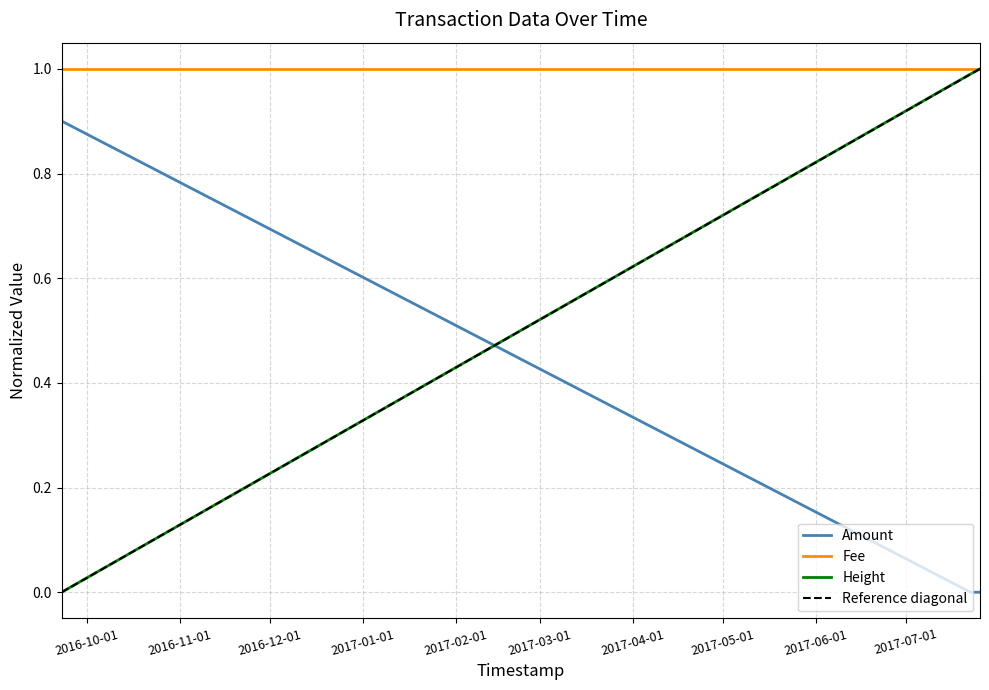

True or false: Amount and Height cross at least once.

True